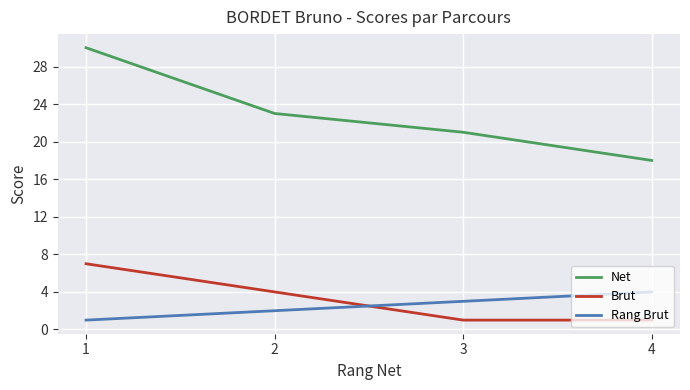

What are all the series names shown in the legend?

Net, Brut, Rang Brut